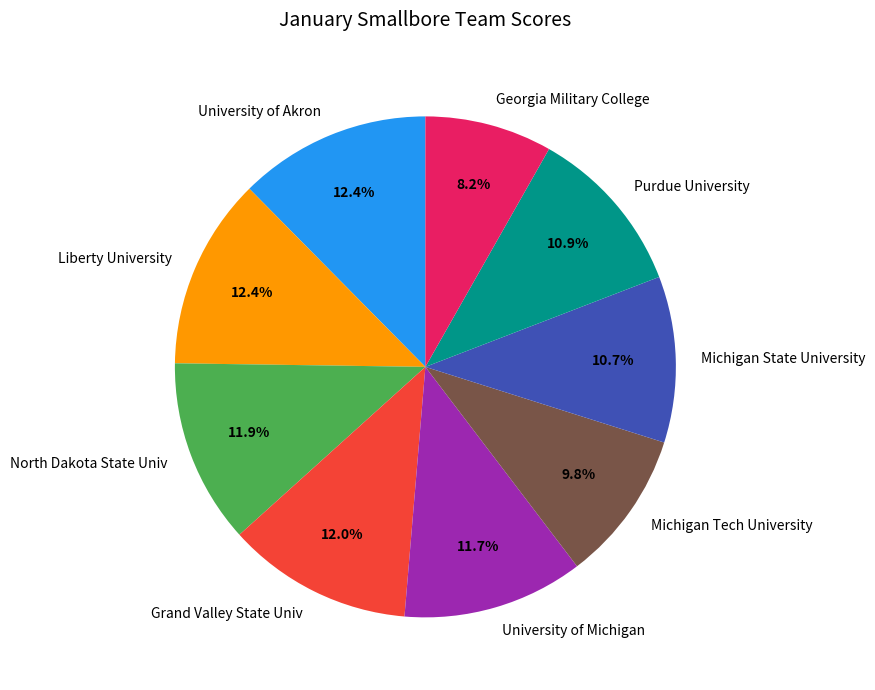

How many slices are in this pie chart?

9